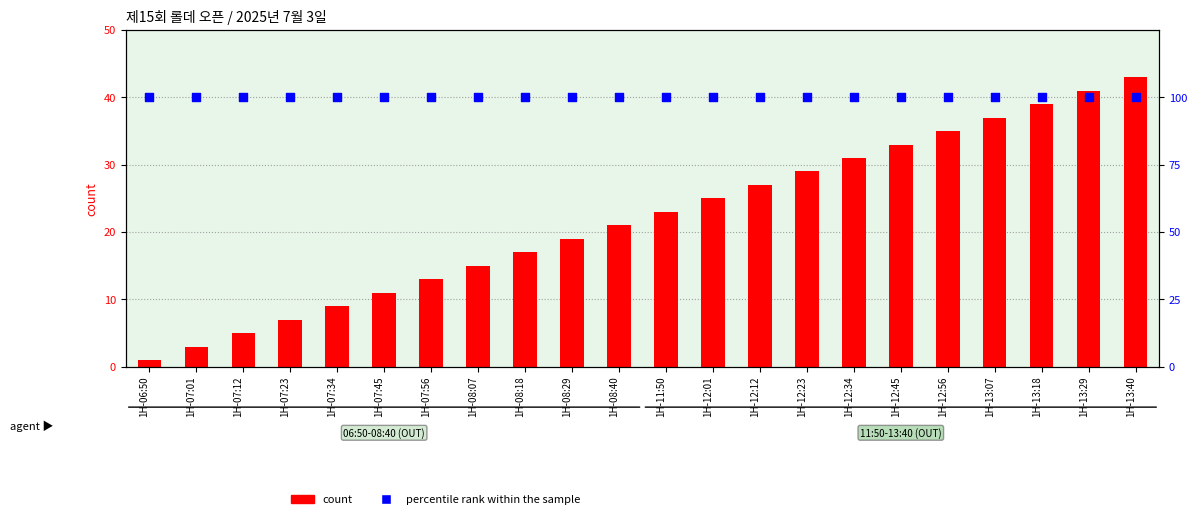

Which series contains the highest Y value?

percentile rank within the sample